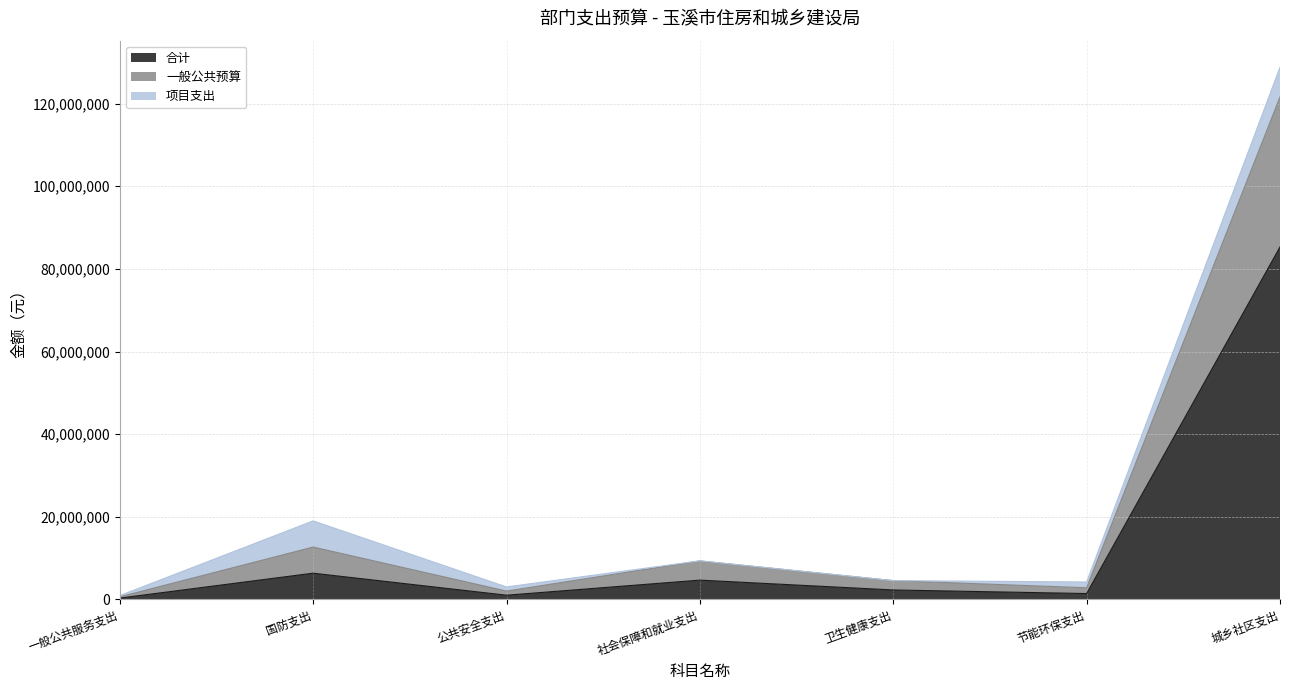

What is the difference between the 一般公共预算 values at 公共安全支出 and 一般公共服务支出?

2100000.0